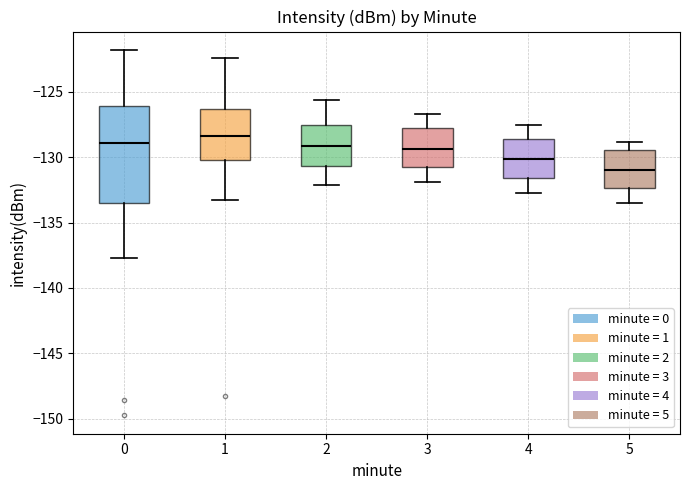

Reading left to right, read every box against the y-axis: the position of its median line, the range the box covers, and the ends of its whiskers. The values are not printed on the chart, so give them approximately, as read against the axis.

0: median -129.0, box -133.5 to -126.0, whiskers -137.5 to -122.0
1: median -128.5, box -130.0 to -126.5, whiskers -133.5 to -122.5
2: median -129.0, box -130.5 to -127.5, whiskers -132.0 to -125.5
3: median -129.5, box -131.0 to -127.5, whiskers -132.0 to -126.5
4: median -130.0, box -131.5 to -128.5, whiskers -132.5 to -127.5
5: median -131.0, box -132.5 to -129.5, whiskers -133.5 to -129.0